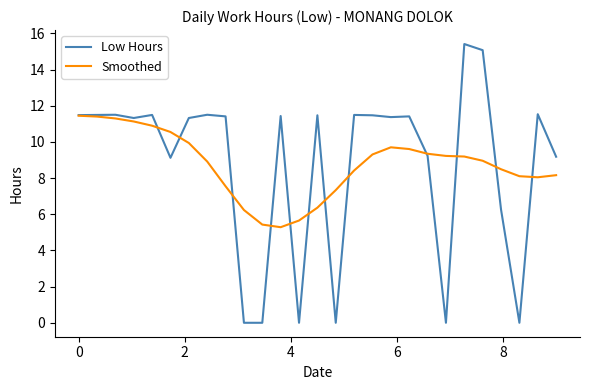

List the series in order of their peak value, highest first.

Low Hours, Smoothed